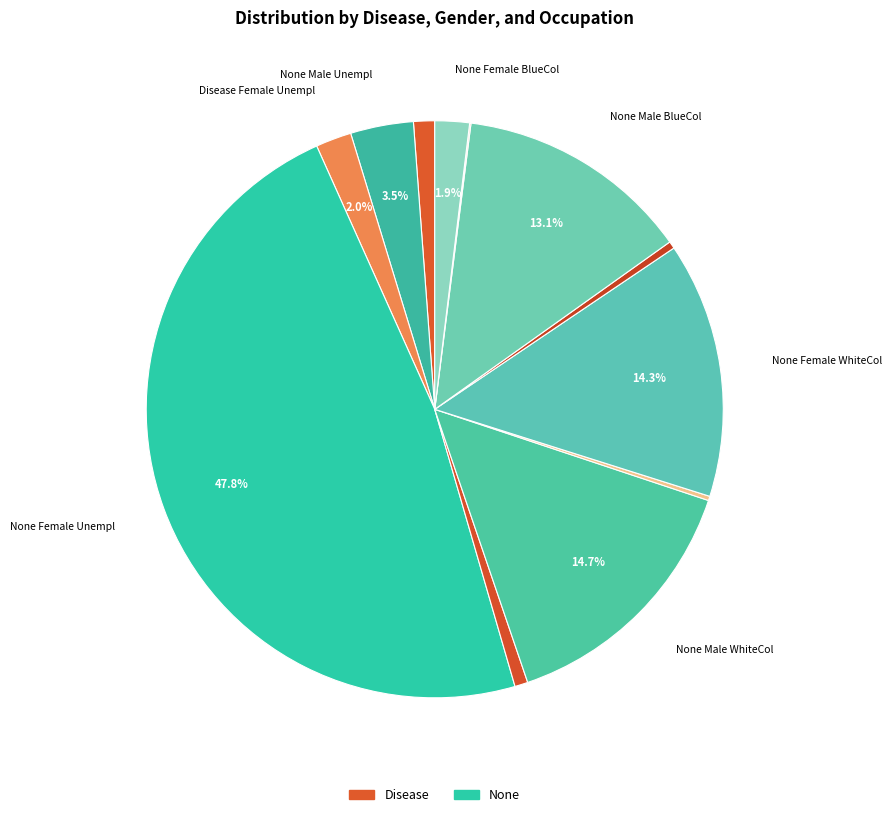

Count the number of slices in the pie.

12